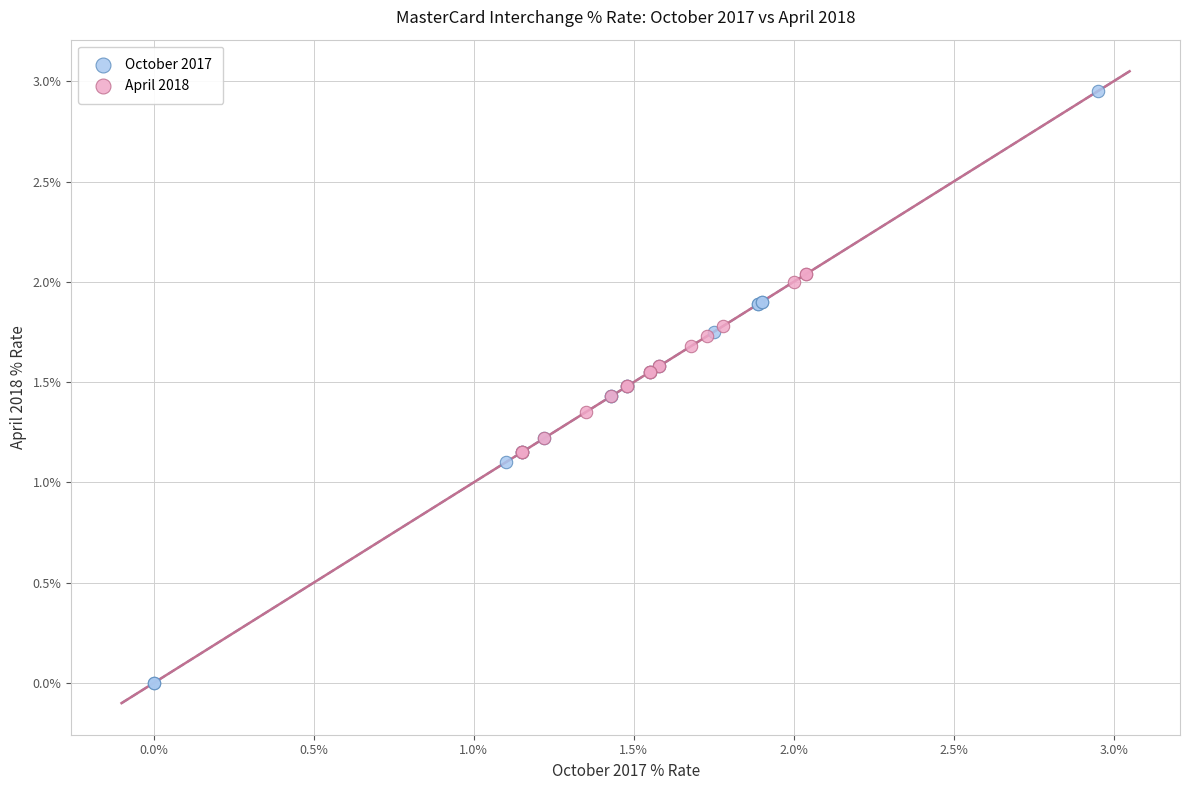

Which series has the widest spread of Y values?

October 2017